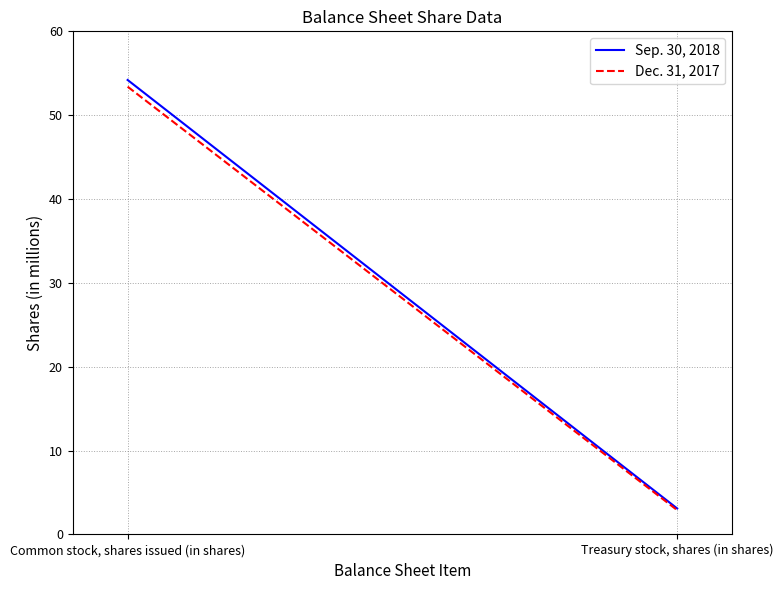

What is the value of the Dec. 31, 2017 point at the 1st from the left?

53.4